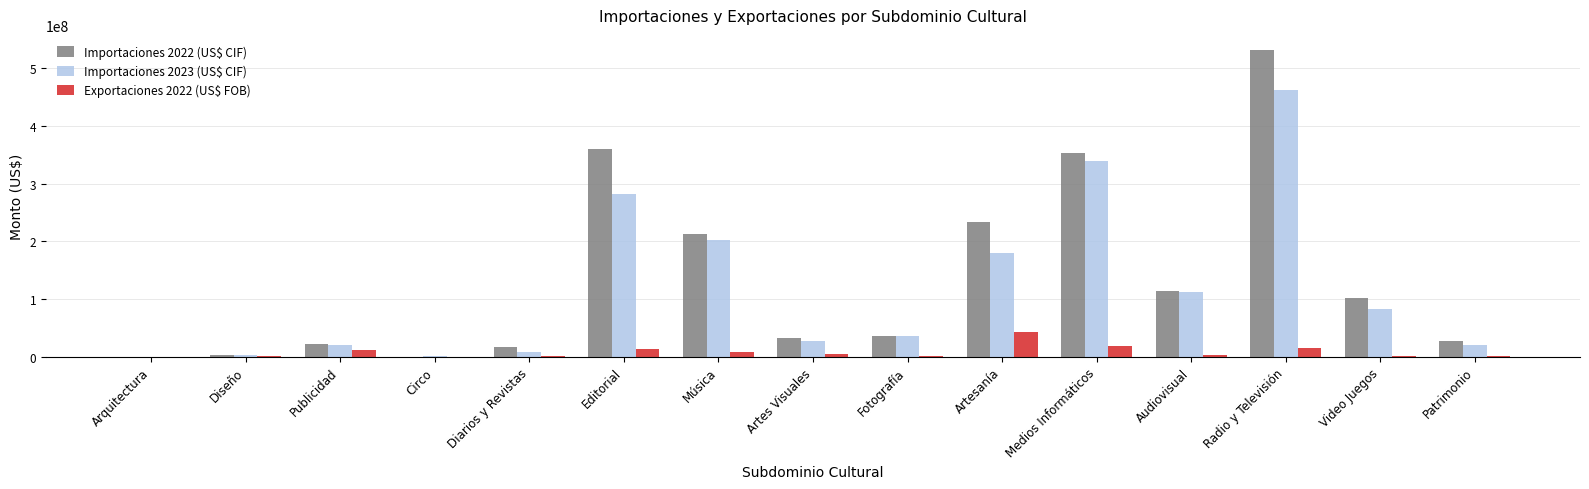

How many series are shown in this chart?

3